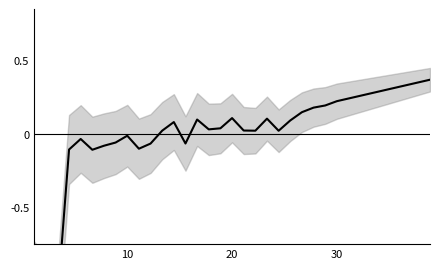

Between 6 and 20, which is larger?

20